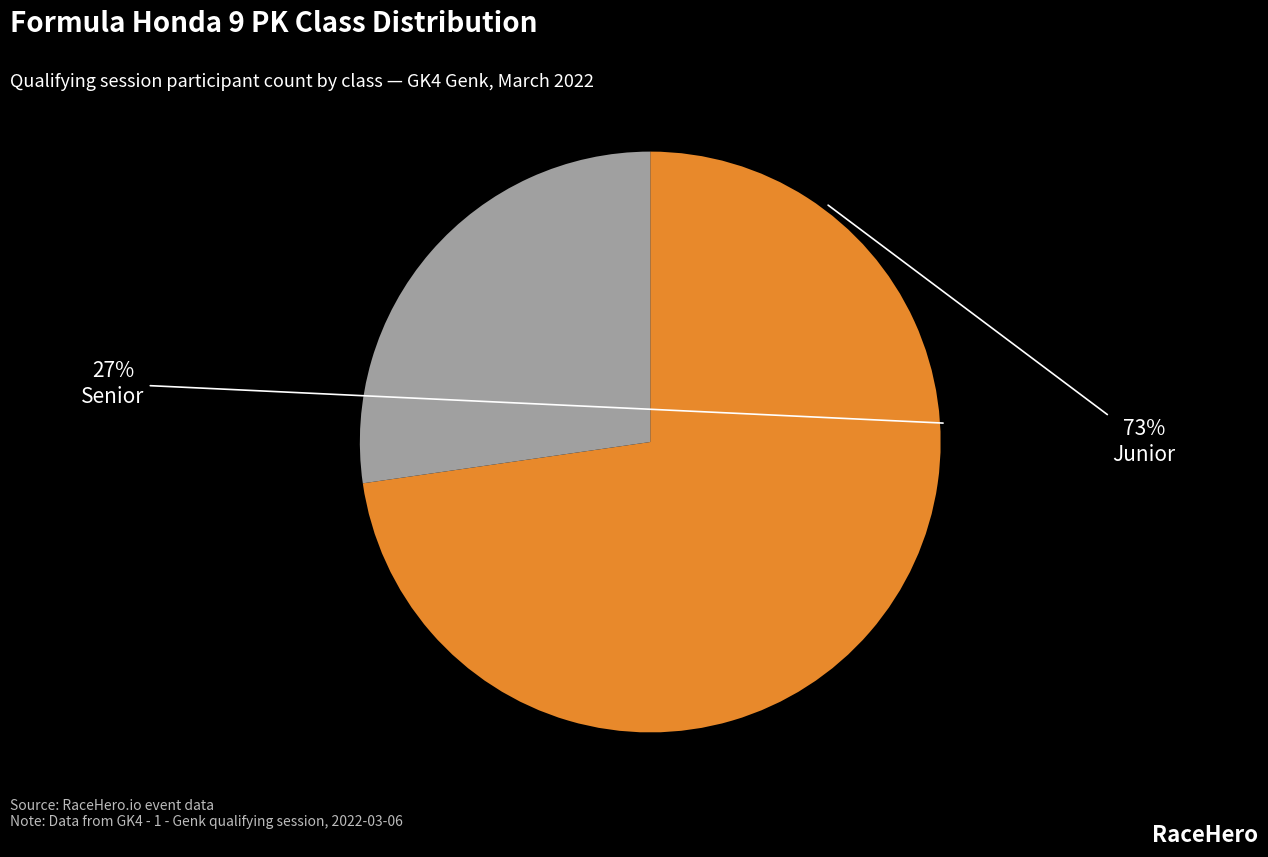

Count the number of slices in the pie.

2